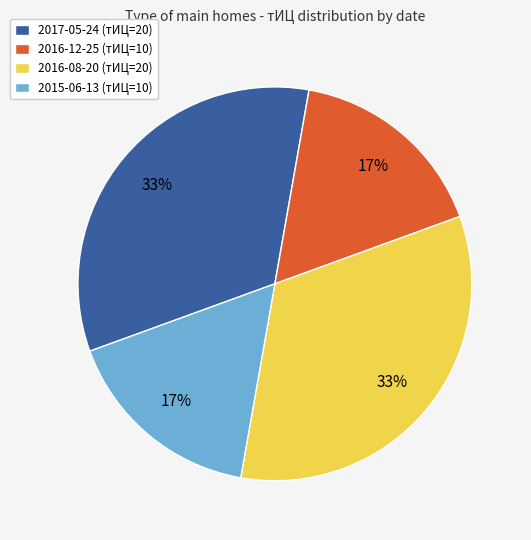

To the nearest percent, what is the average slice percentage?

25%